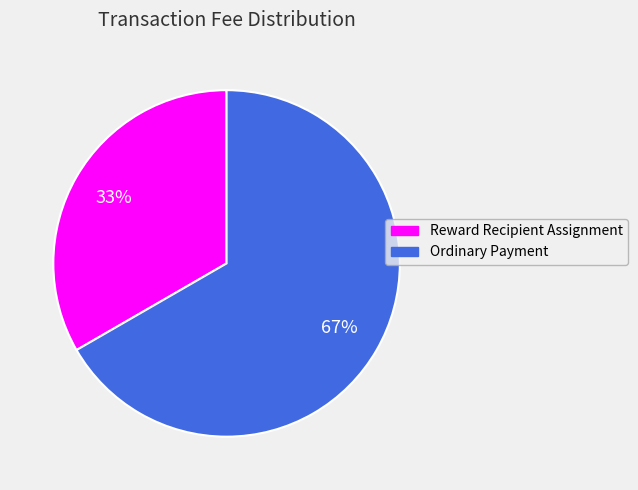

To the nearest percent, what is the average slice percentage?

50%